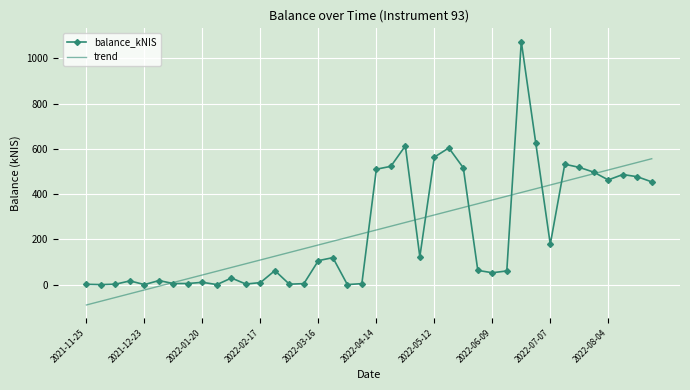

Which series has the largest range (max minus min)?

balance_kNIS